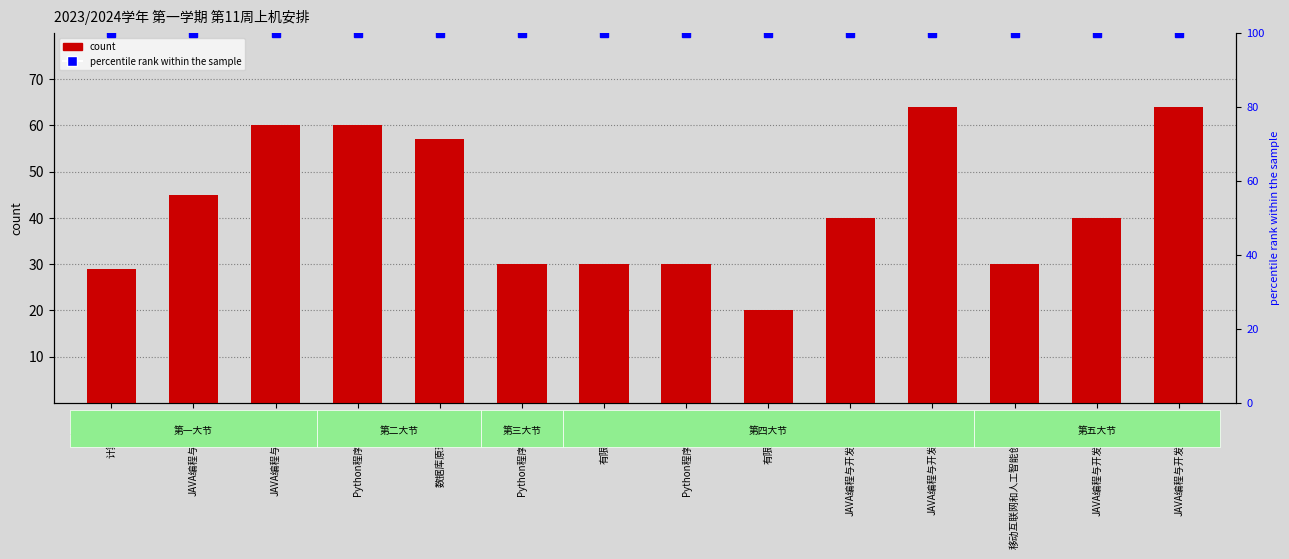

Reading left to right, transcribe all the data shown in this chart.

count: 计算方法B=29	JAVA编程与开发(1)=45	JAVA编程与开发(2)=60	Python程序设计(1)=60	数据库原理(双语)=57	Python程序设计(2)=30	有限元法(1)=30	Python程序设计(3)=30	有限元法(2)=20	JAVA编程与开发实验(1)=40	JAVA编程与开发实验(2)=64	移动互联网和人工智能创新设计=30	JAVA编程与开发实验(3)=40	JAVA编程与开发实验(4)=64
percentile rank within the sample: 计算方法B=100	JAVA编程与开发(1)=100	JAVA编程与开发(2)=100	Python程序设计(1)=100	数据库原理(双语)=100	Python程序设计(2)=100	有限元法(1)=100	Python程序设计(3)=100	有限元法(2)=100	JAVA编程与开发实验(1)=100	JAVA编程与开发实验(2)=100	移动互联网和人工智能创新设计=100	JAVA编程与开发实验(3)=100	JAVA编程与开发实验(4)=100